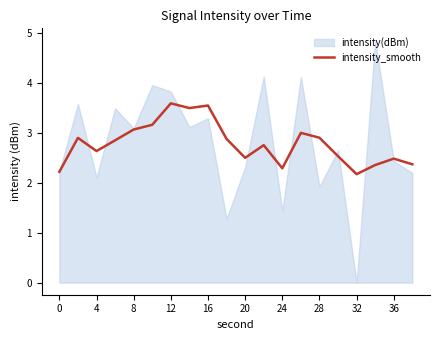

True or false: the data has more than 1 interior local peaks.

True